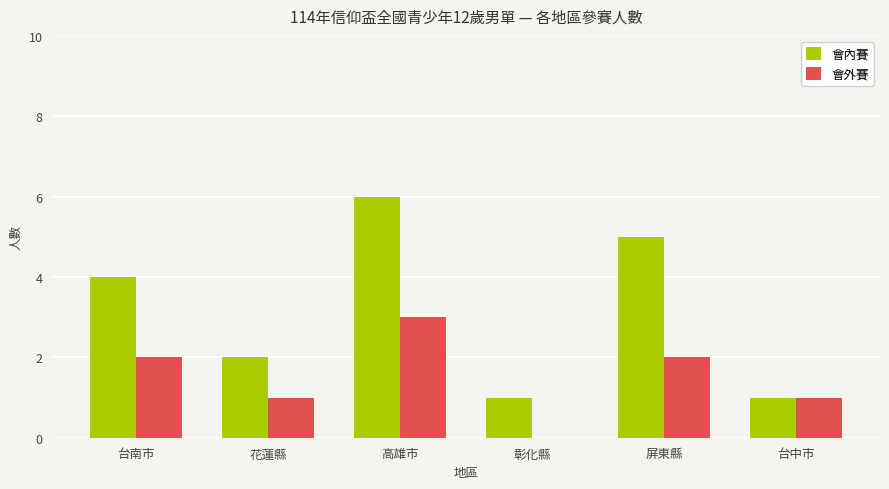

Between 花蓮縣 and 屏東縣, which series saw the biggest shift?

會內賽